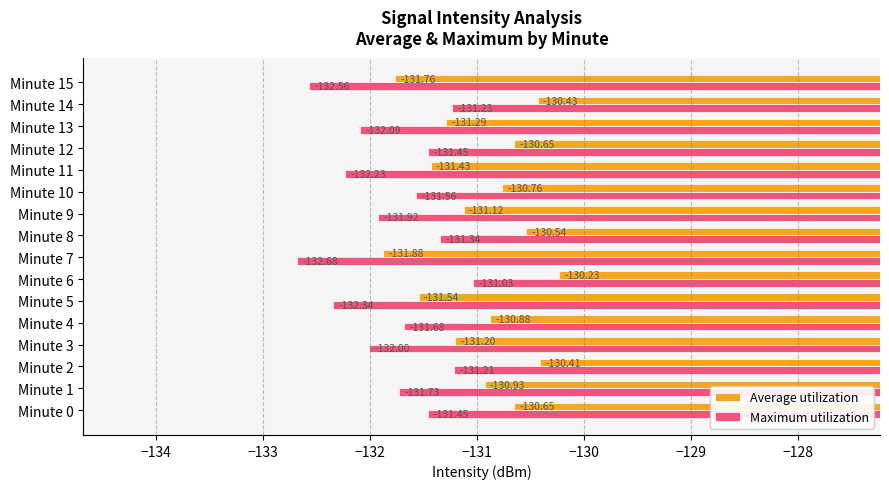

Rank the series at Minute 1 from lowest to highest value.

Maximum utilization, Average utilization